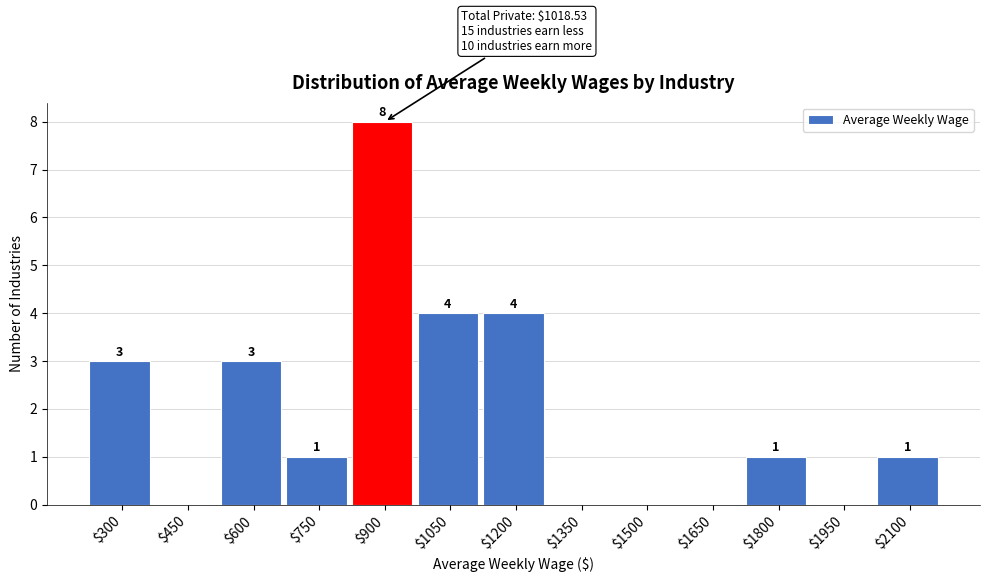

The value at $1500 is 4. True or false?

False